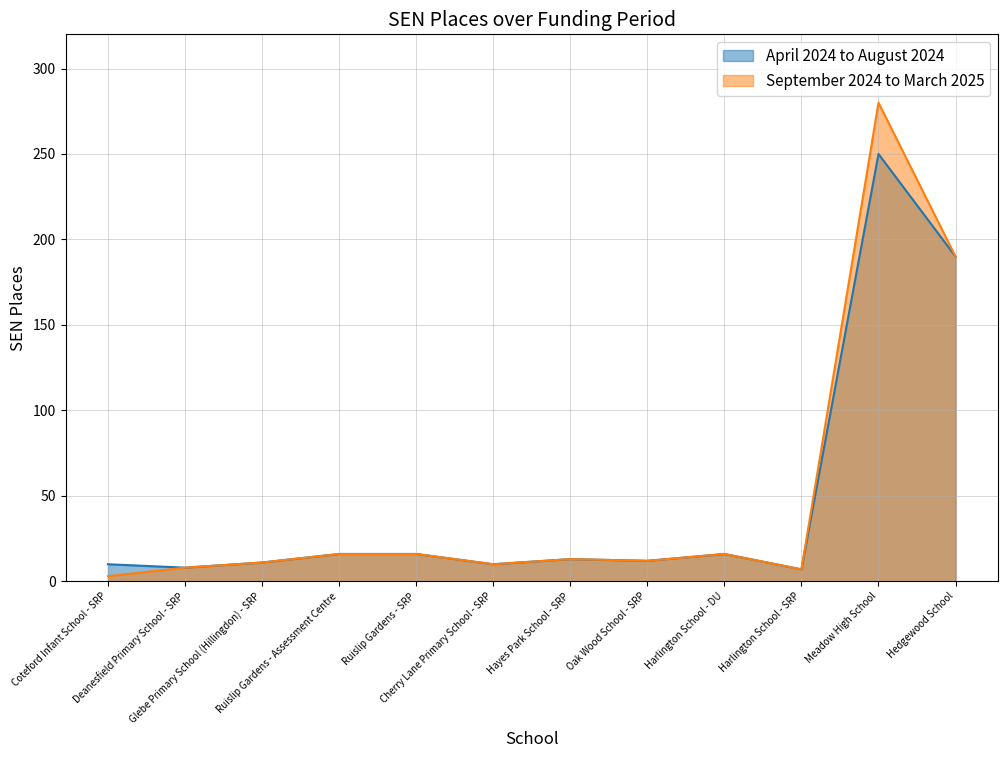

What are all the series names shown in the legend?

April 2024 to August 2024, September 2024 to March 2025